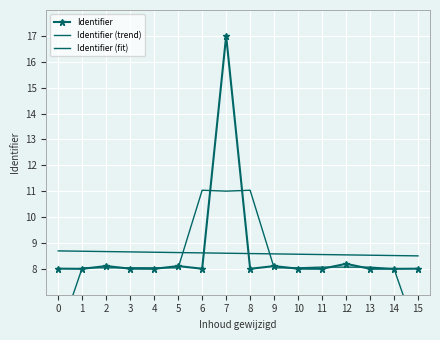

What are all the series names shown in the legend?

Identifier, Identifier (trend), Identifier (fit)